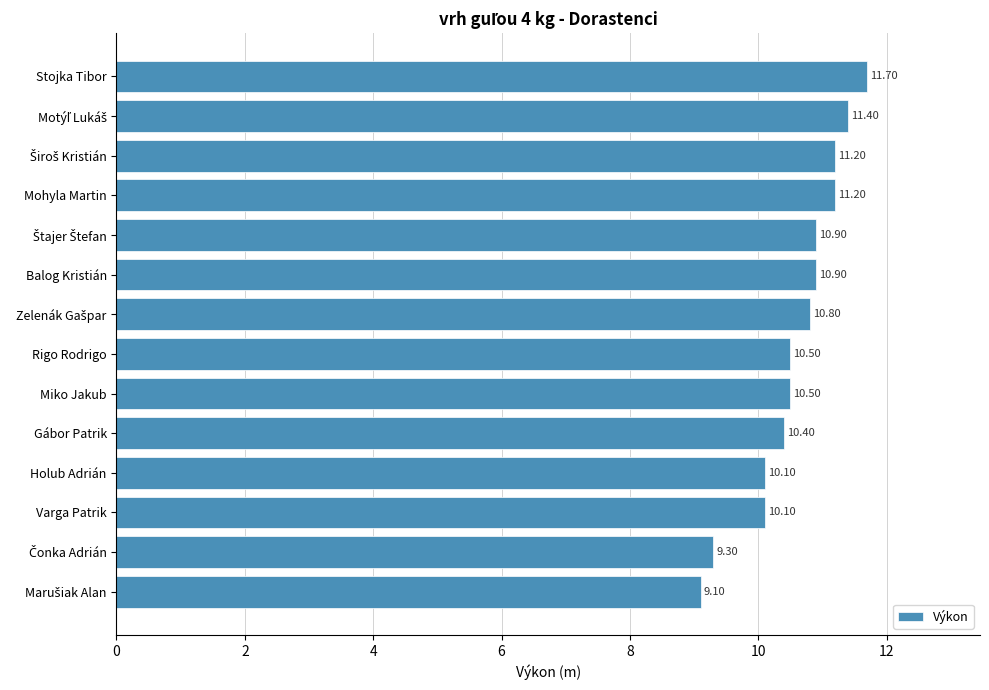

Count the number of categories in the chart.

14